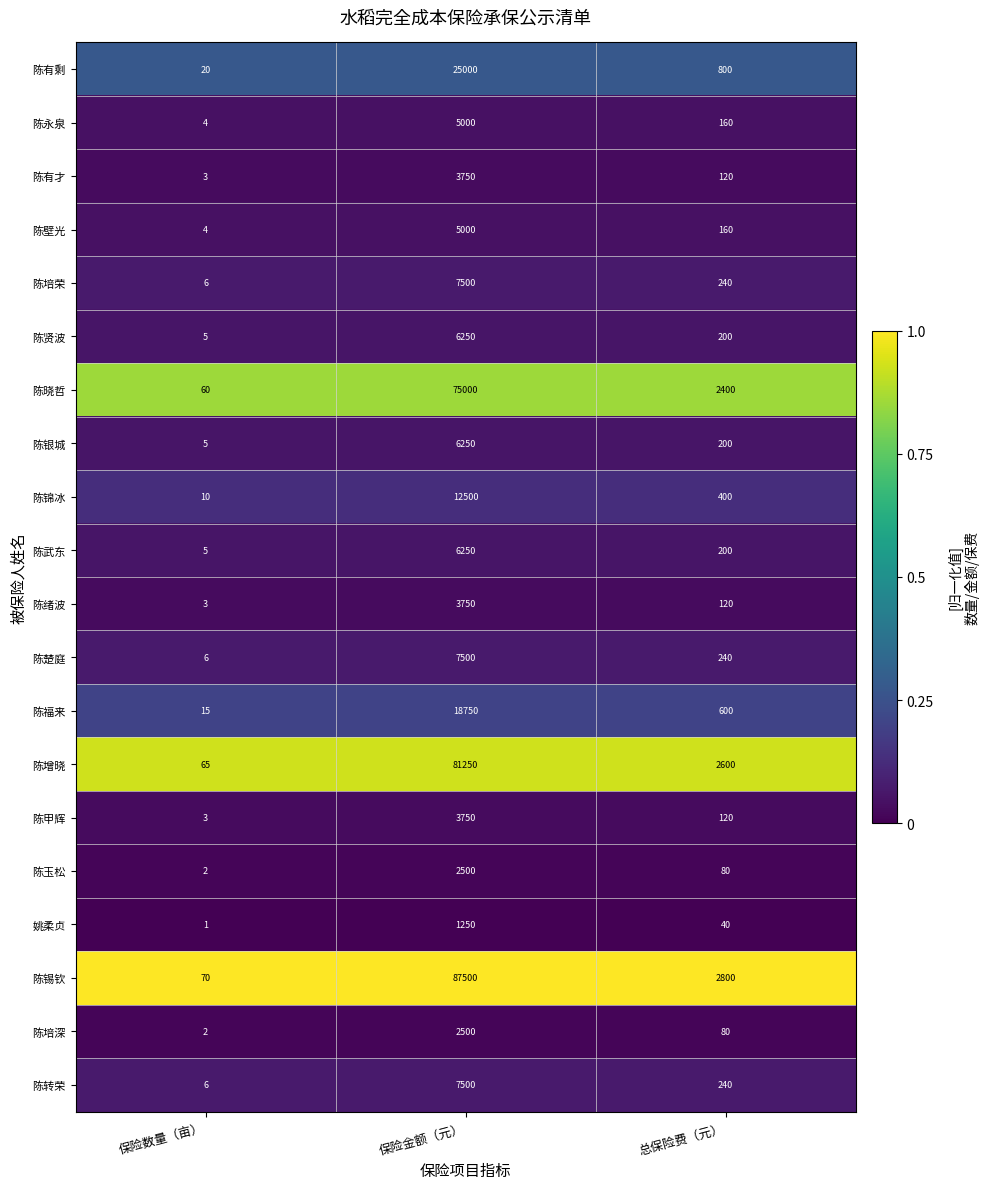

What is the total value across all series at 保险数量（亩）?

295